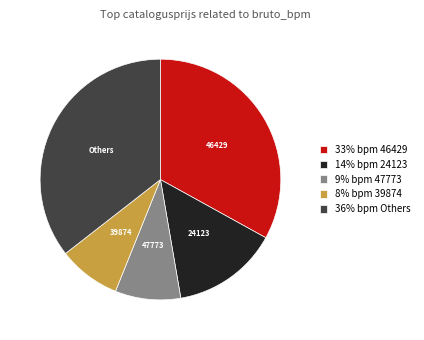

Combined, do Others and 39874 account for over 50%?

No